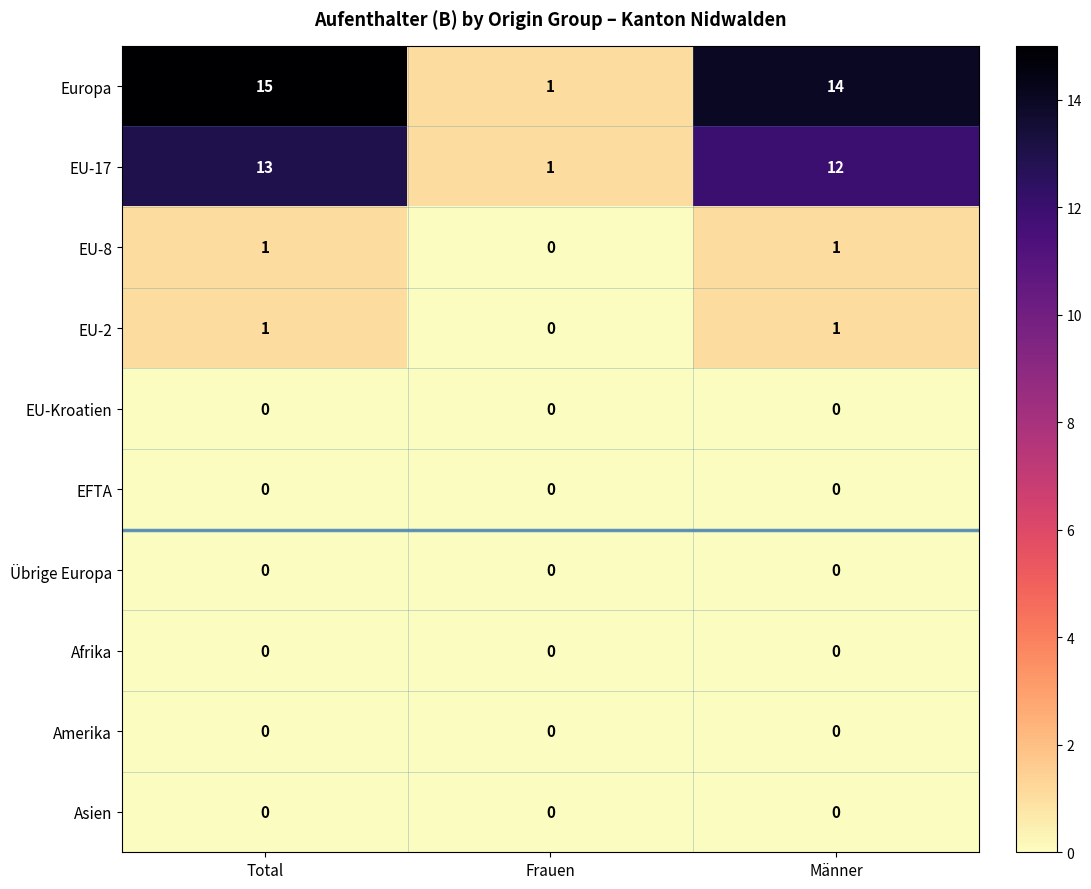

What is the total value across all series at Männer?

28